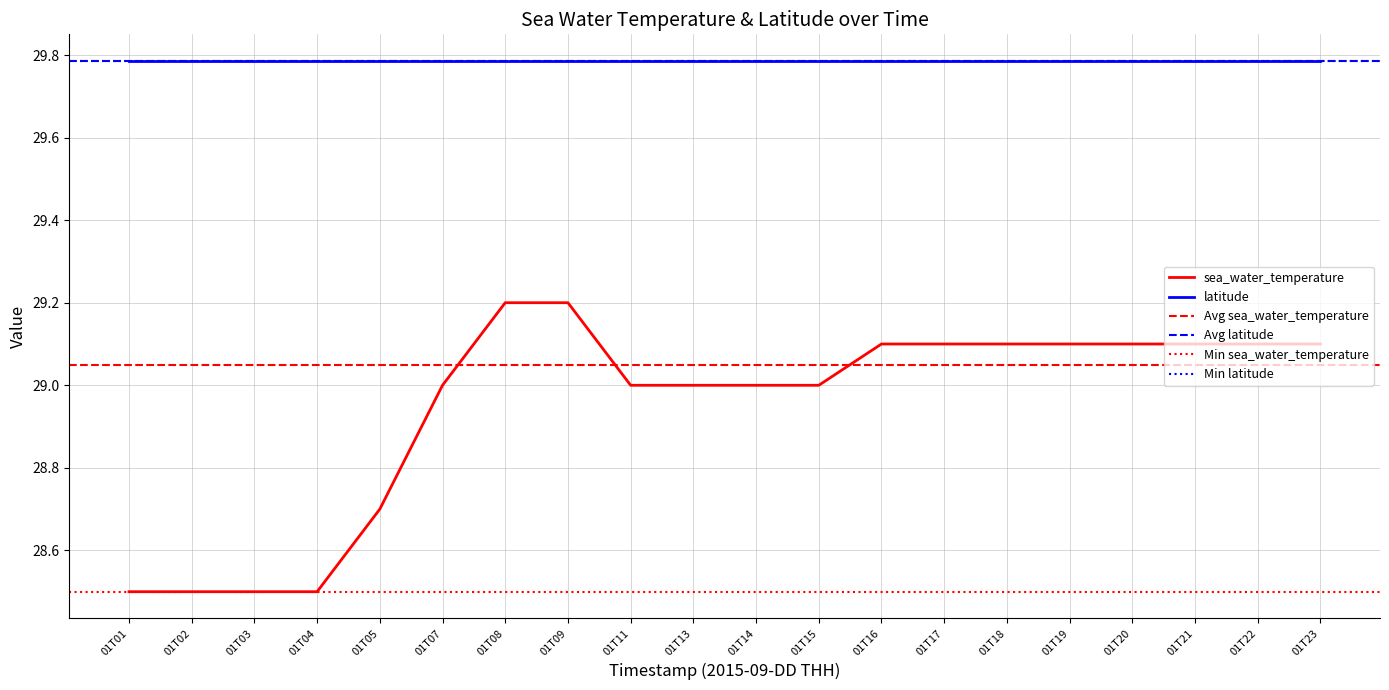

What is the approximate value at 01T23?

29.1